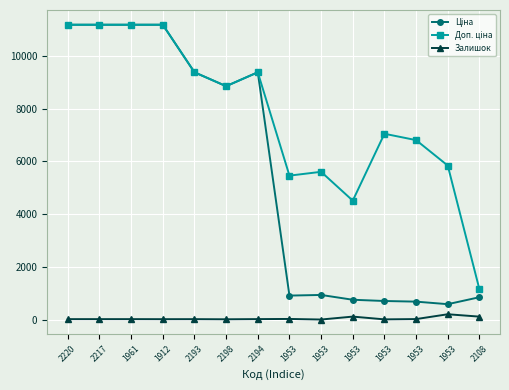

Rank the series at 1953 from lowest to highest value.

Залишок, Ціна, Доп. ціна